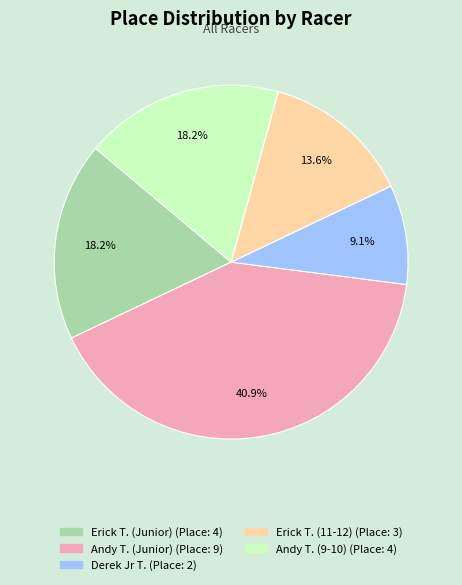

Is there any slice that represents more than half of the pie?

No